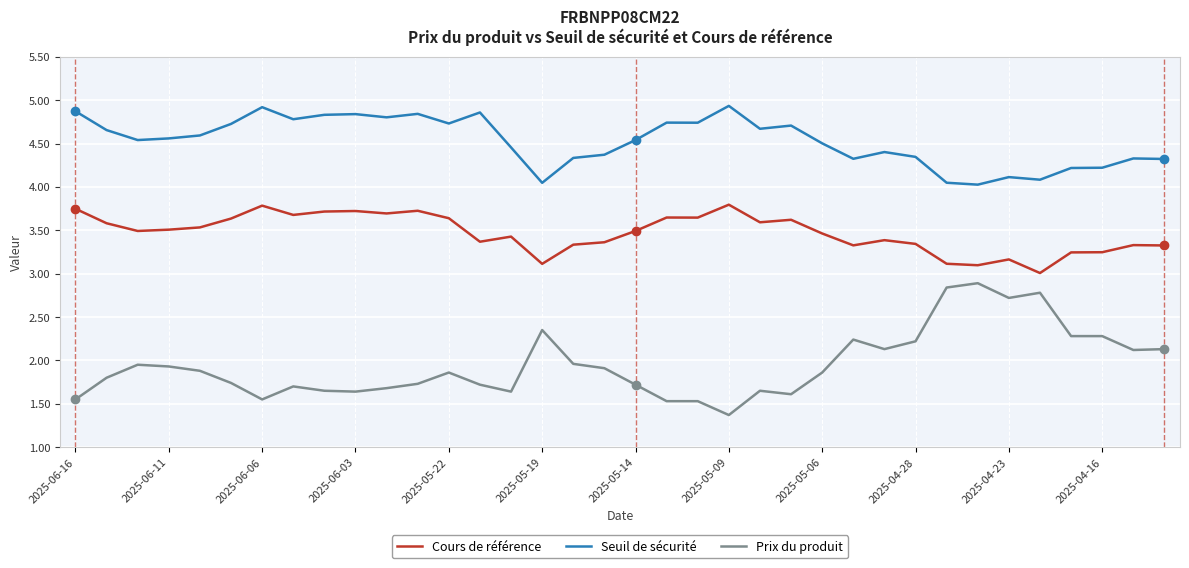

Which series has the widest spread of values?

Prix du produit